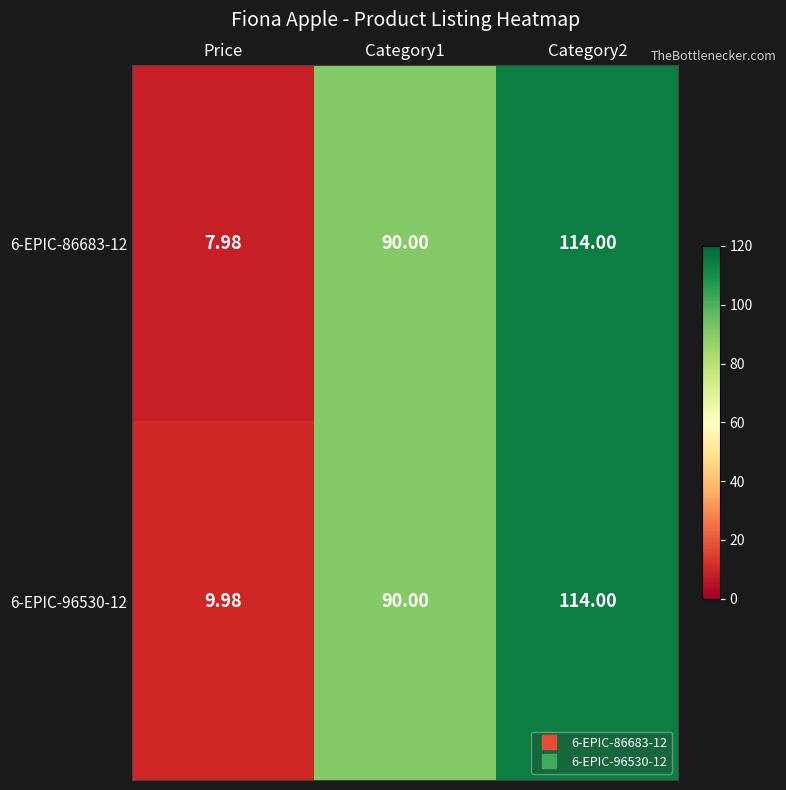

At which category is the sum across all series the highest?

Category2